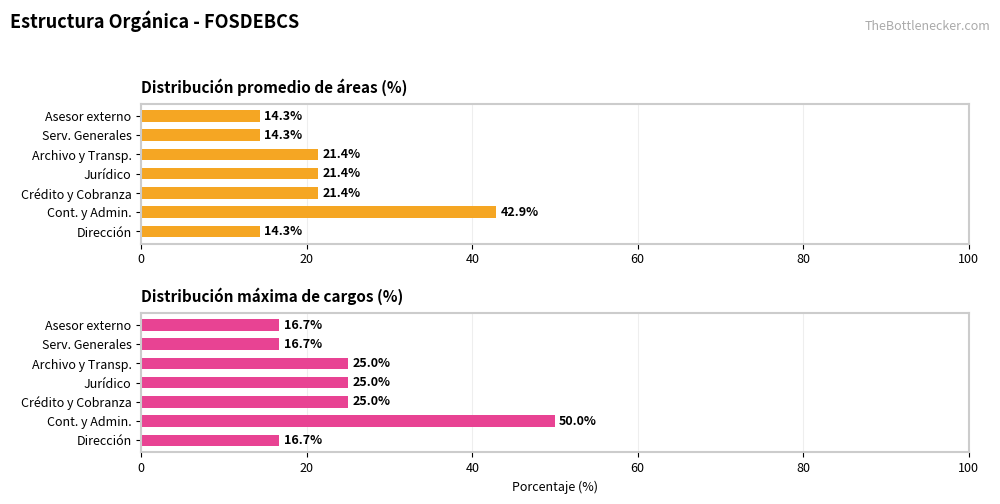

How many categories are shown in the chart?

7